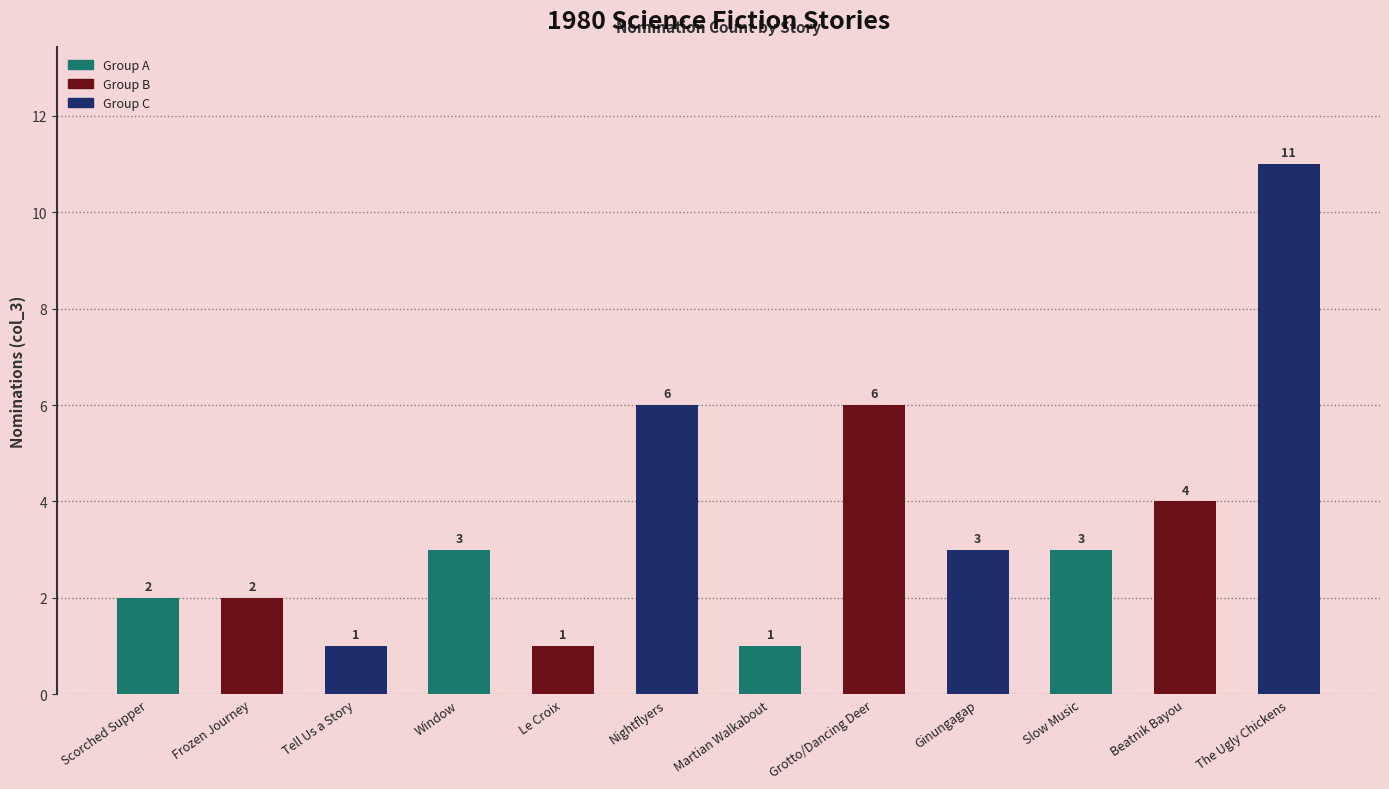

How many bars are there in total?

12